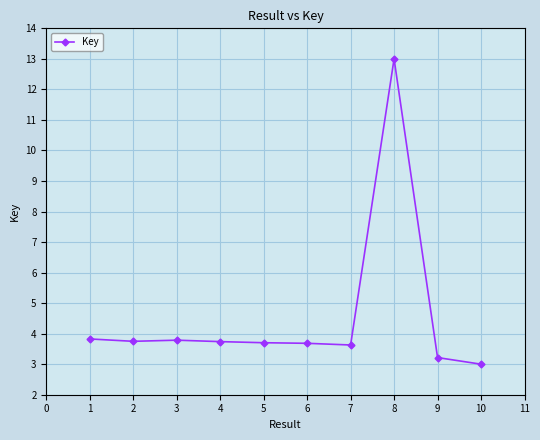

Approximately how many times larger is the value at 6 compared to 7?

1.0